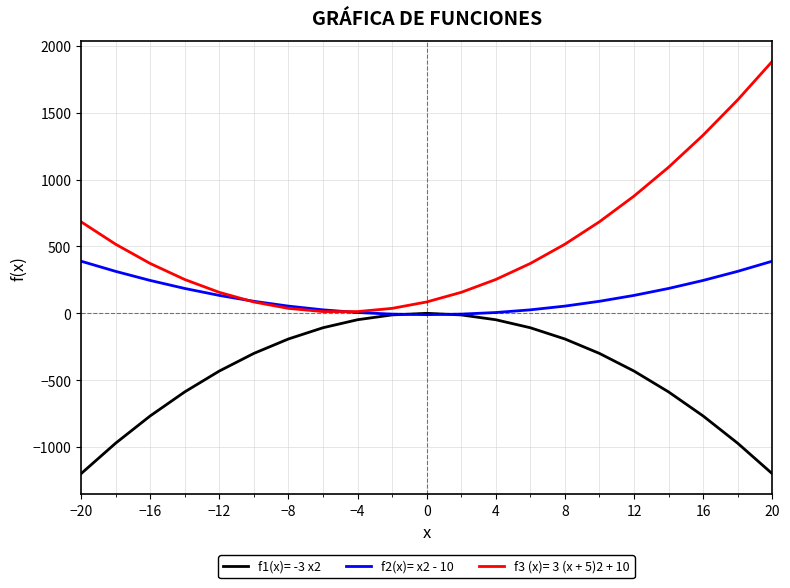

Which series has the largest total across all categories?

f3 (x)= 3 (x + 5)2 + 10